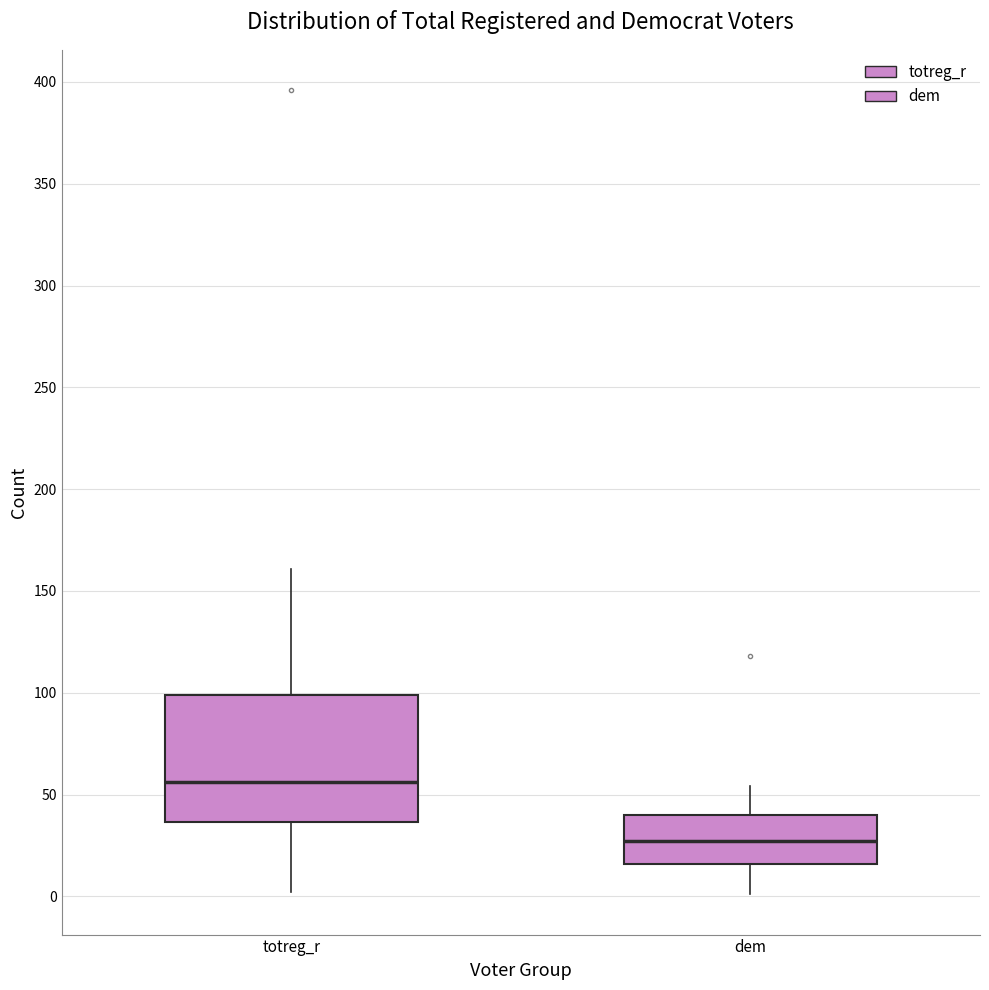

Reading left to right, transcribe this box plot: for each box, give where its median line is, the range the box spans, and where its two whiskers end, as read against the y-axis. The values are not printed on the chart, so give them approximately, as read against the axis.

totreg_r: median 55, box 35 to 100, whiskers 0 to 160
dem: median 25, box 15 to 40, whiskers 0 to 55